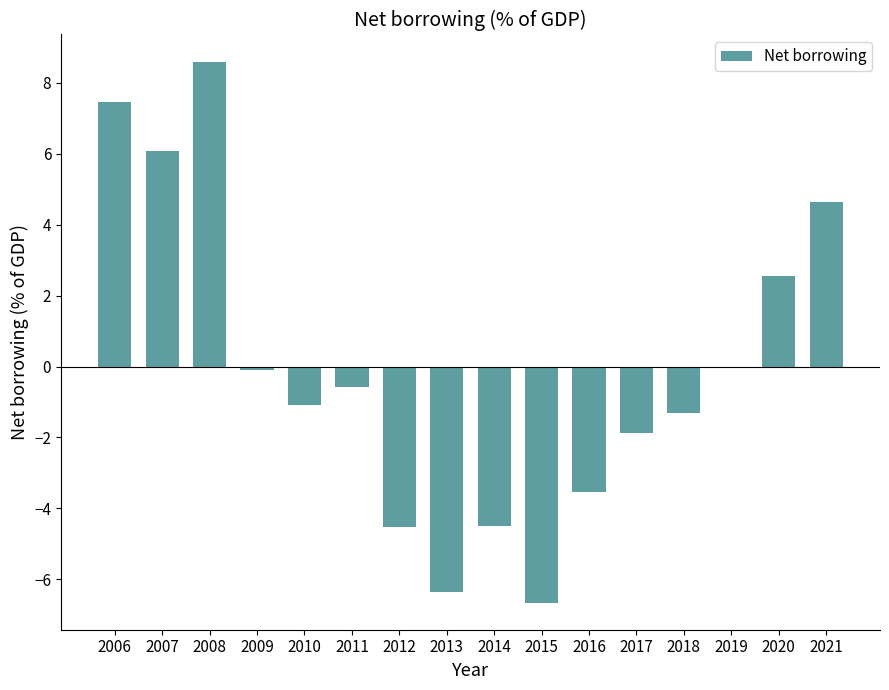

Which label corresponds to the largest value in the chart?

2008